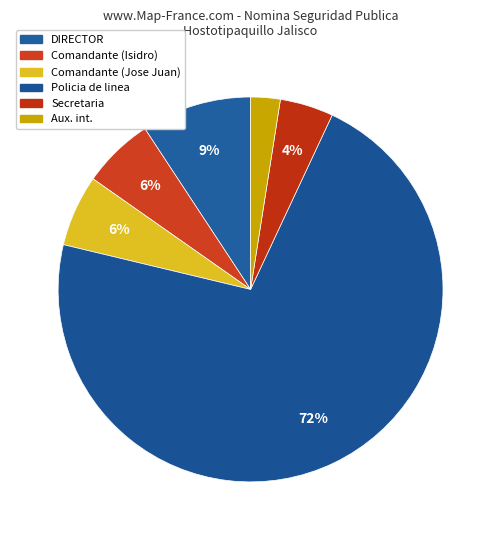

What percentage is the Comandante (Isidro) slice, to the nearest percent?

6%